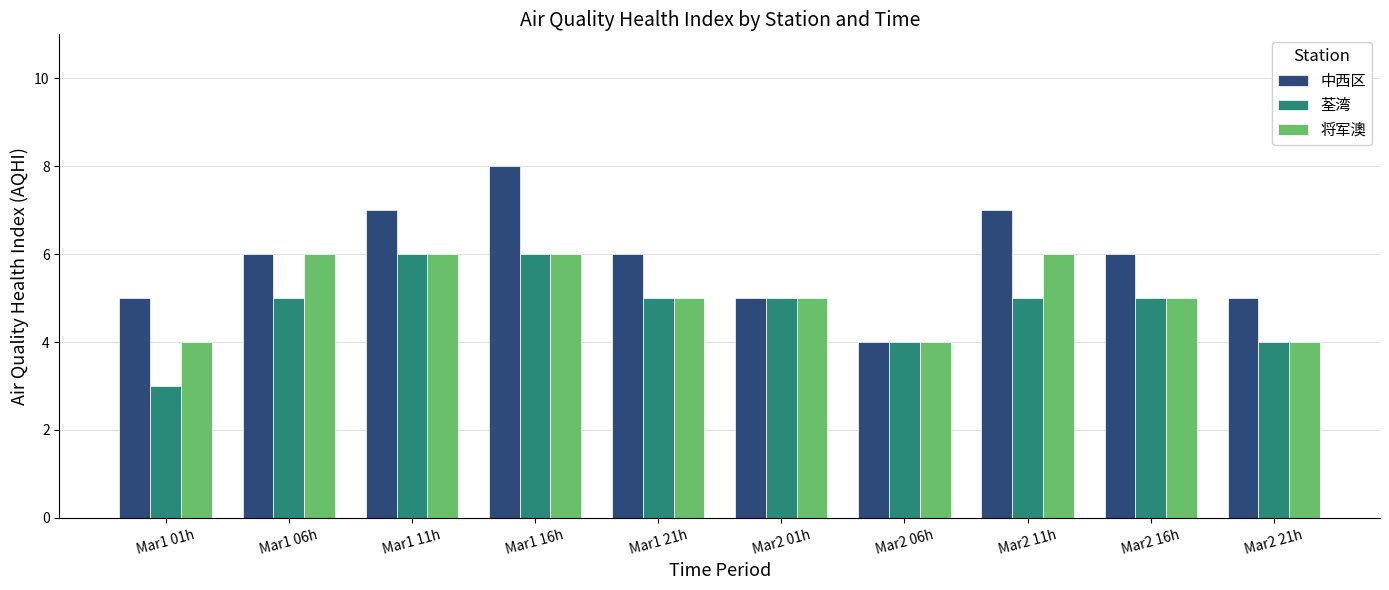

What is the difference between the highest and lowest values at Mar1 16h?

2